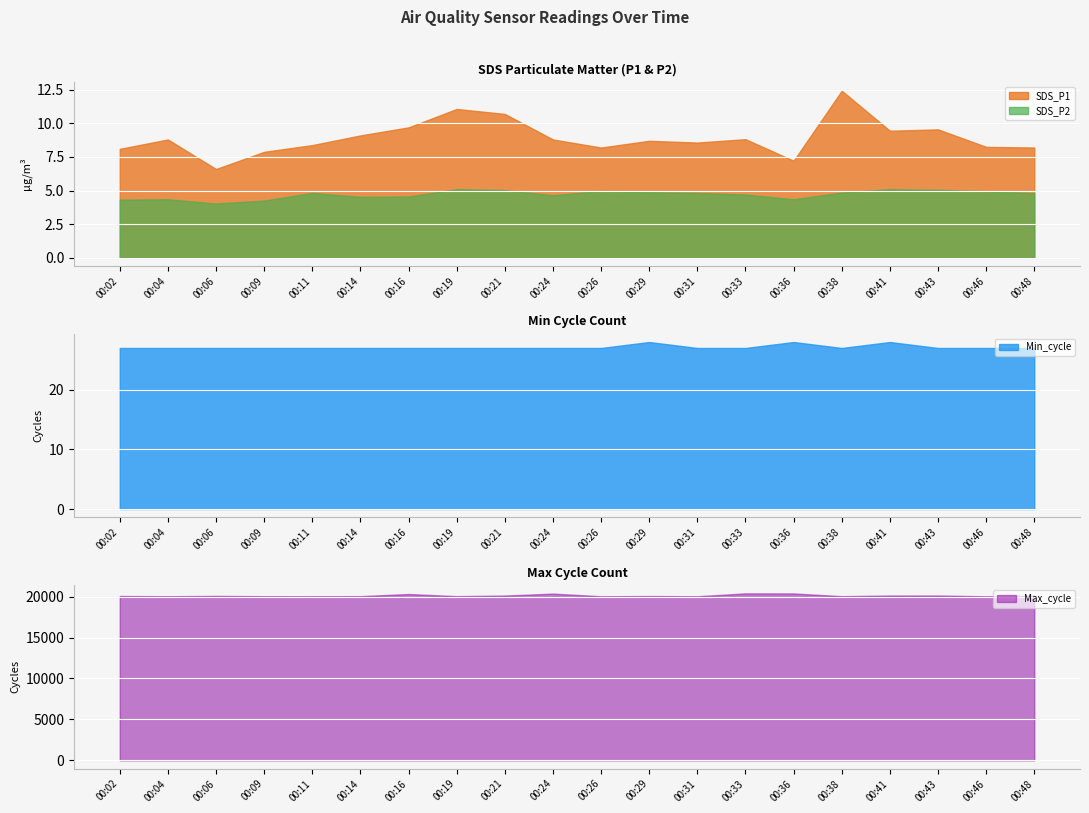

List the labels in order of SDS_P1 value, largest first.

00:38, 00:19, 00:21, 00:16, 00:43, 00:41, 00:14, 00:33, 00:04, 00:24, 00:29, 00:31, 00:11, 00:46, 00:26, 00:48, 00:02, 00:09, 00:36, 00:06